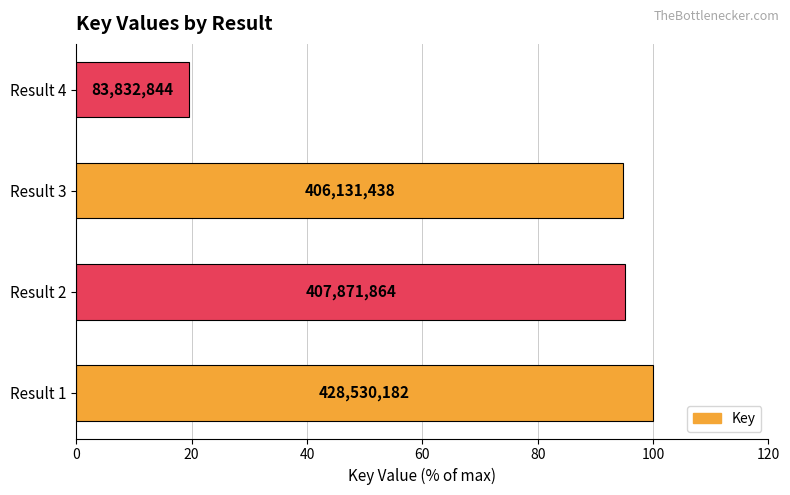

Does the chart contain any negative values?

No